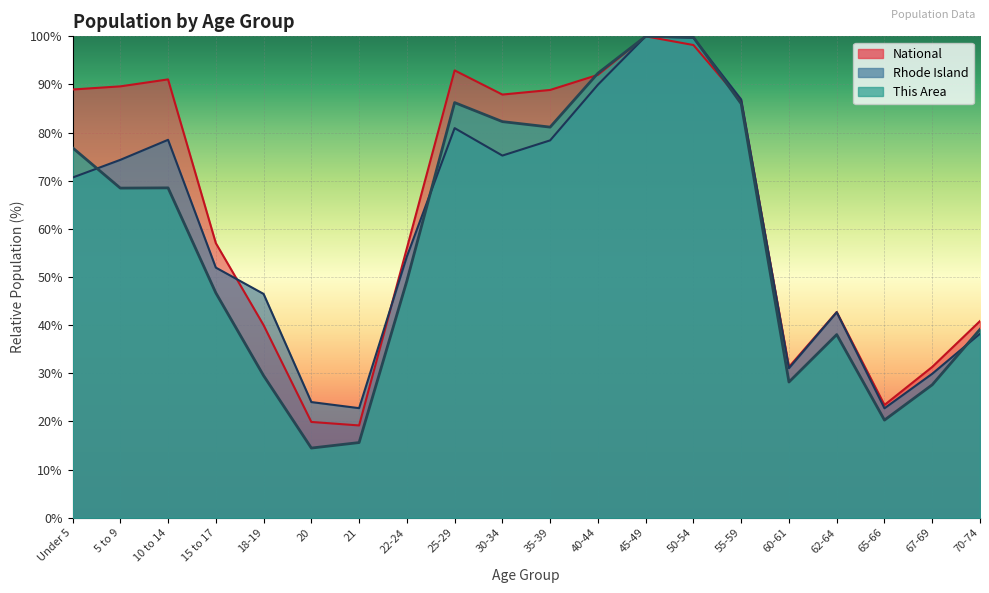

What is the maximum value shown in the chart?

100.0